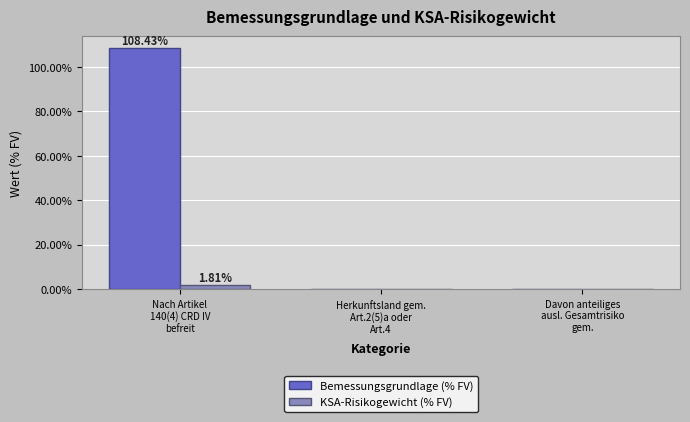

What is the average value of the Bemessungsgrundlage (% FV) series?

36.1